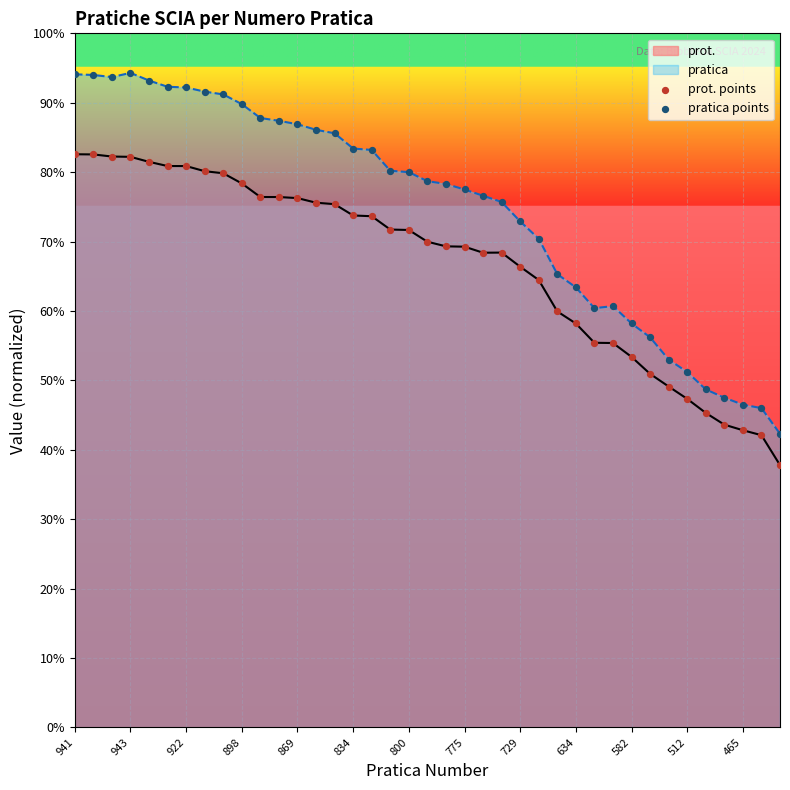

Which series reaches the maximum Y coordinate?

pratica points